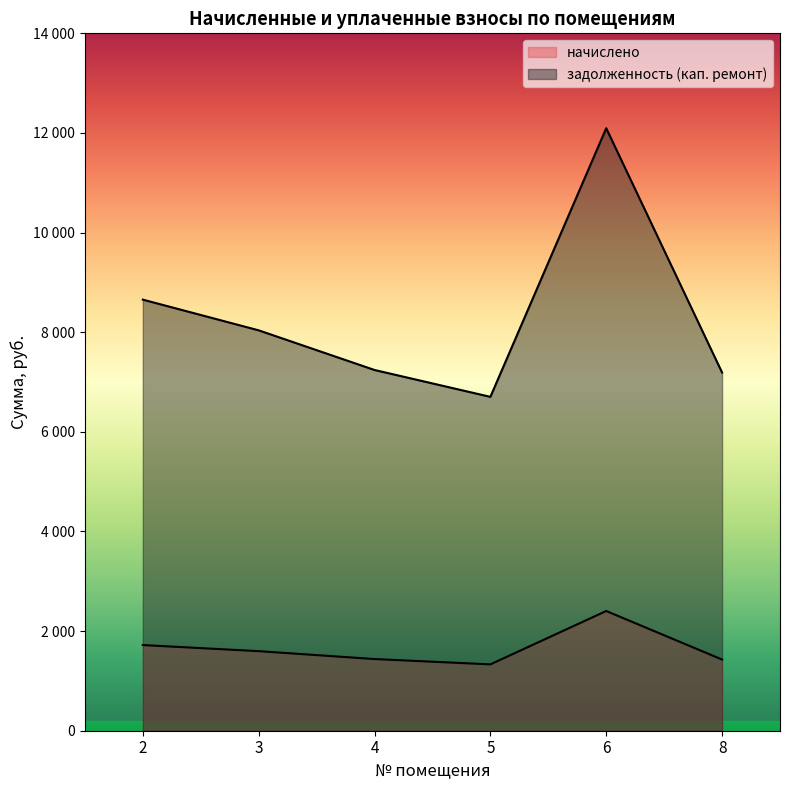

Is it true that задолженность (кап. ремонт) equals 7241.8 at 4?

True